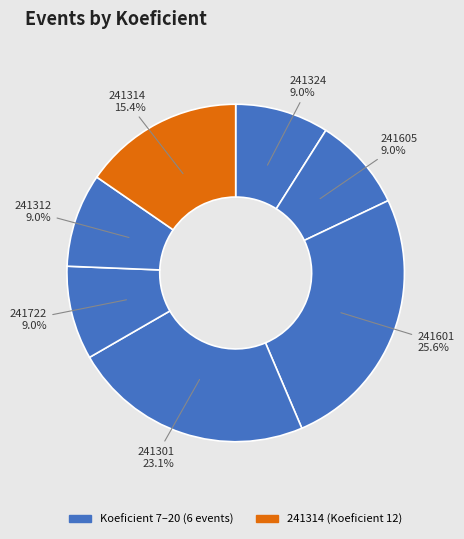

Does any single category account for the majority?

No